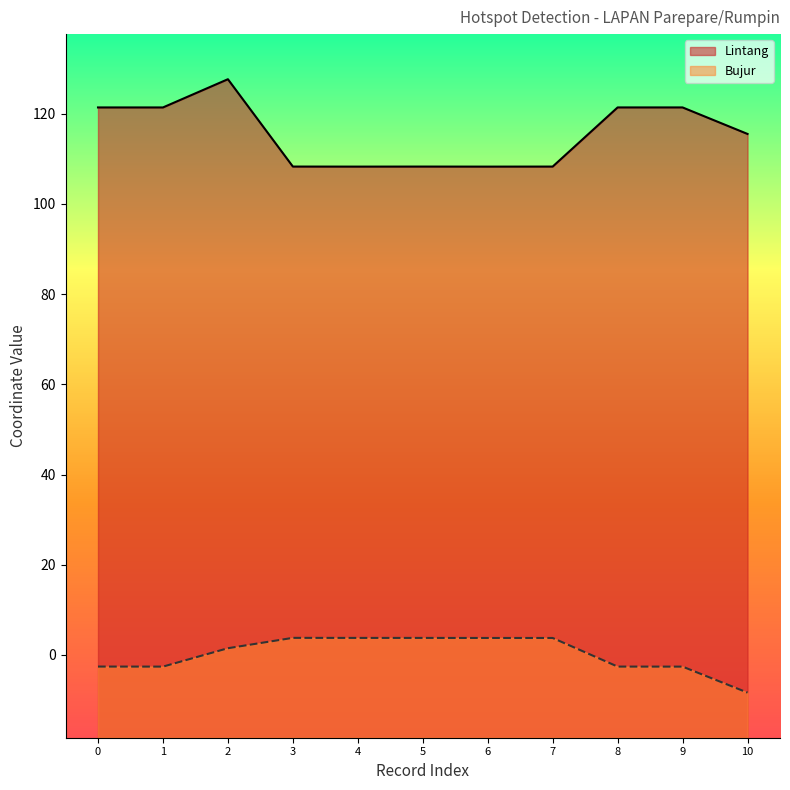

What is the minimum value for Bujur?

-8.3